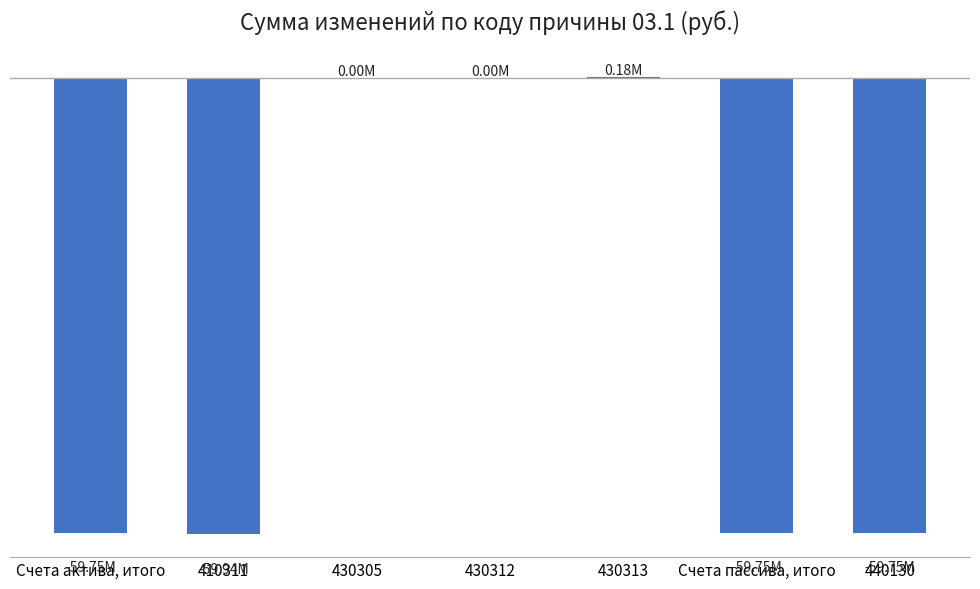

What is the difference between the values at 430312 and 430305?

1666.5